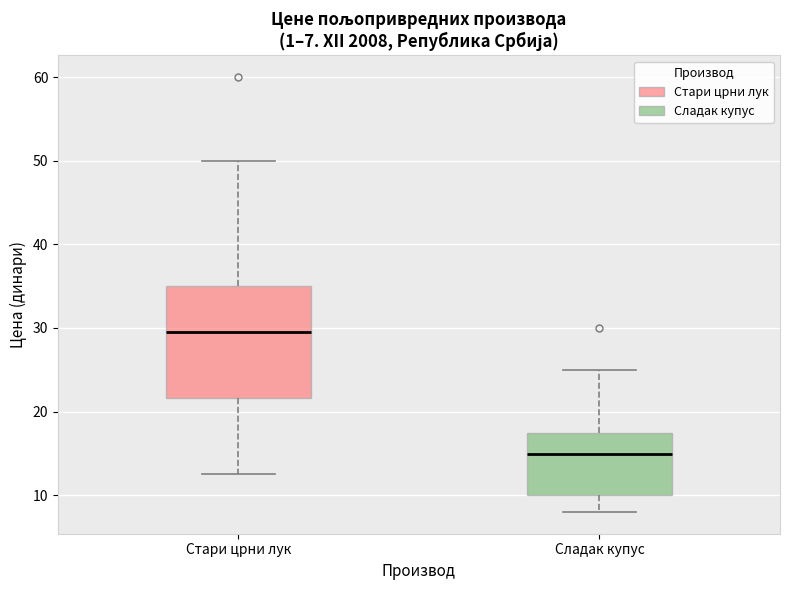

Which box's median line is the lowest?

Сладак купус